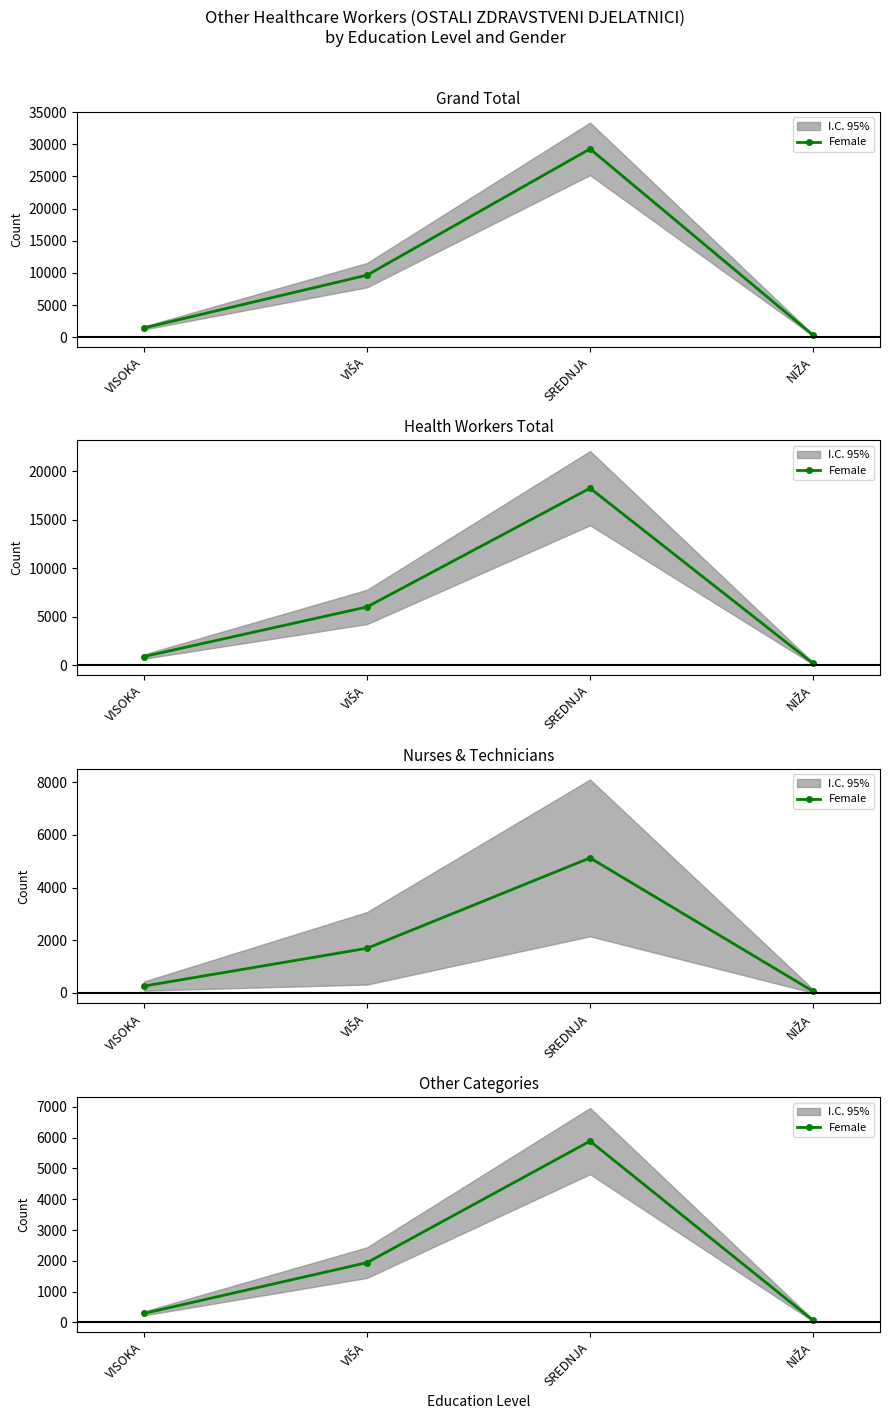

List the labels in order of value, largest first.

SREDNJA, VIŠA, VISOKA, NIŽA